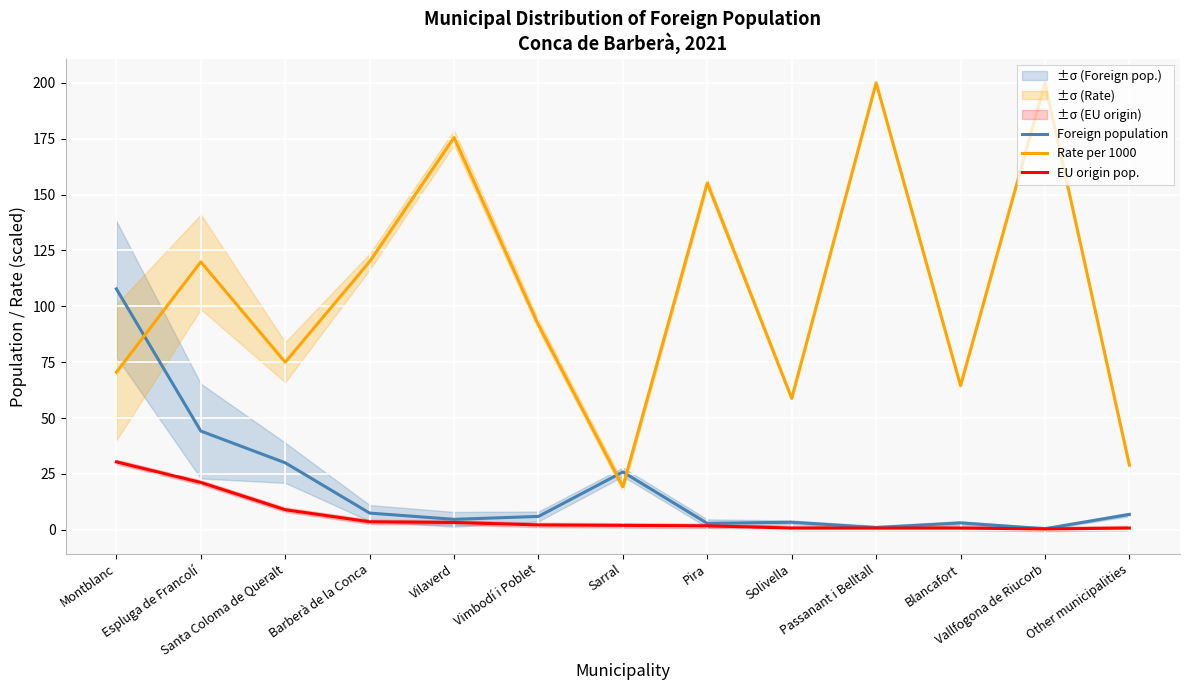

Reading left to right, list all the values displayed in this chart.

Foreign population: 107.8	44.2	30.0	7.5	4.7	6.0	25.9	2.9	3.4	1.0	3.1	0.5	6.9
Rate per 1000: 70.5	119.9	75.0	120.0	175.5	91.7	19.3	155.2	58.8	200.0	64.5	200.0	29.0
EU origin pop.: 30.4	21.2	9.0	3.6	3.3	2.2	2.0	1.8	0.8	0.8	0.8	0.4	0.8